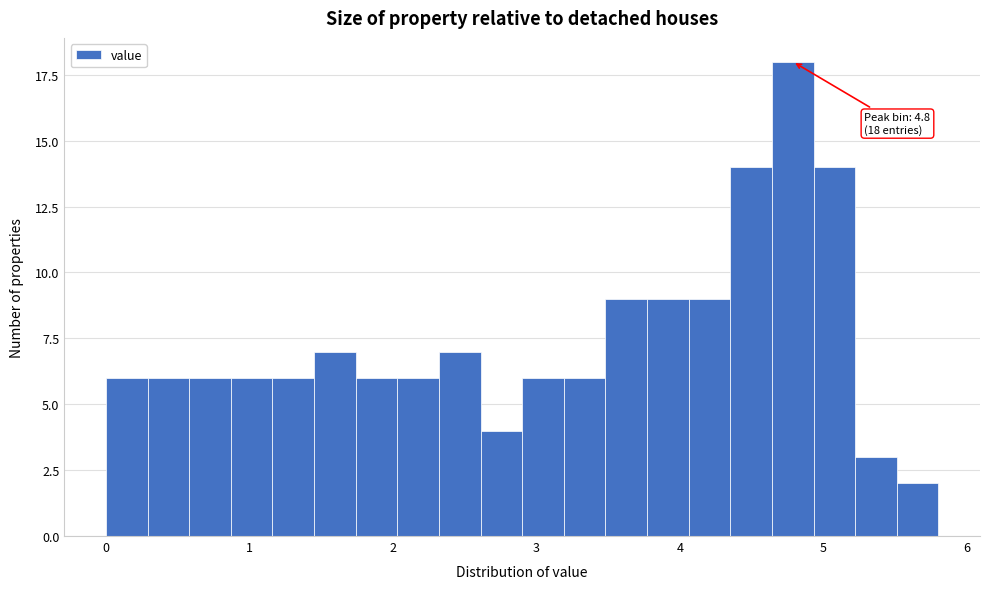

Around what value on the x-axis is the tallest bar? Give the approximate position of its centre, as read against the axis.

4.8